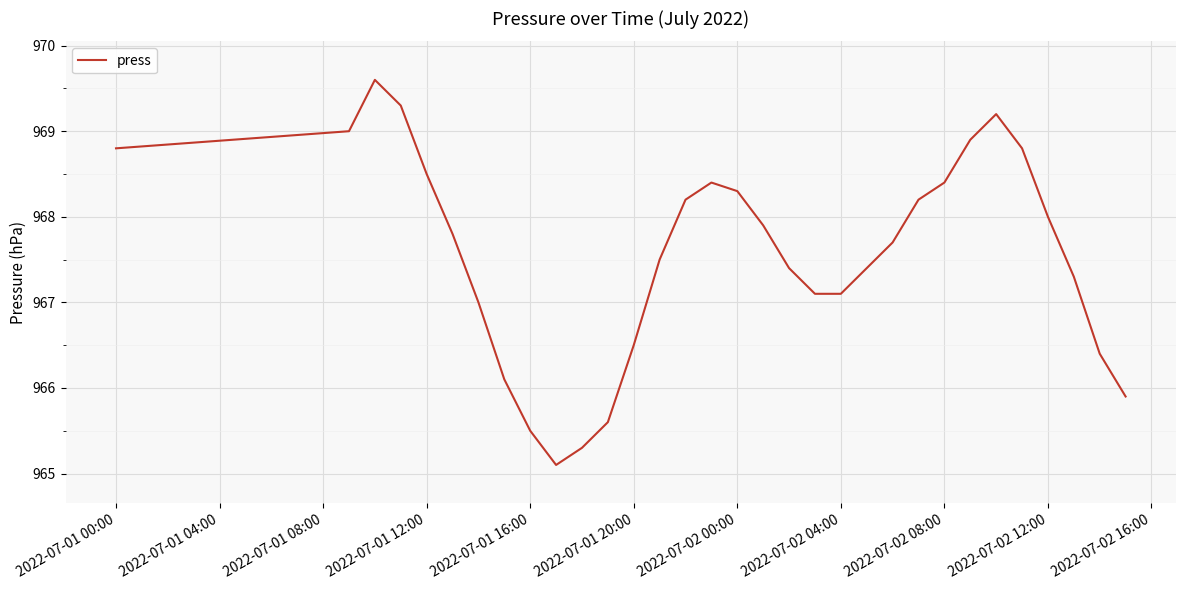

What is the difference between the maximum and minimum values?

4.5